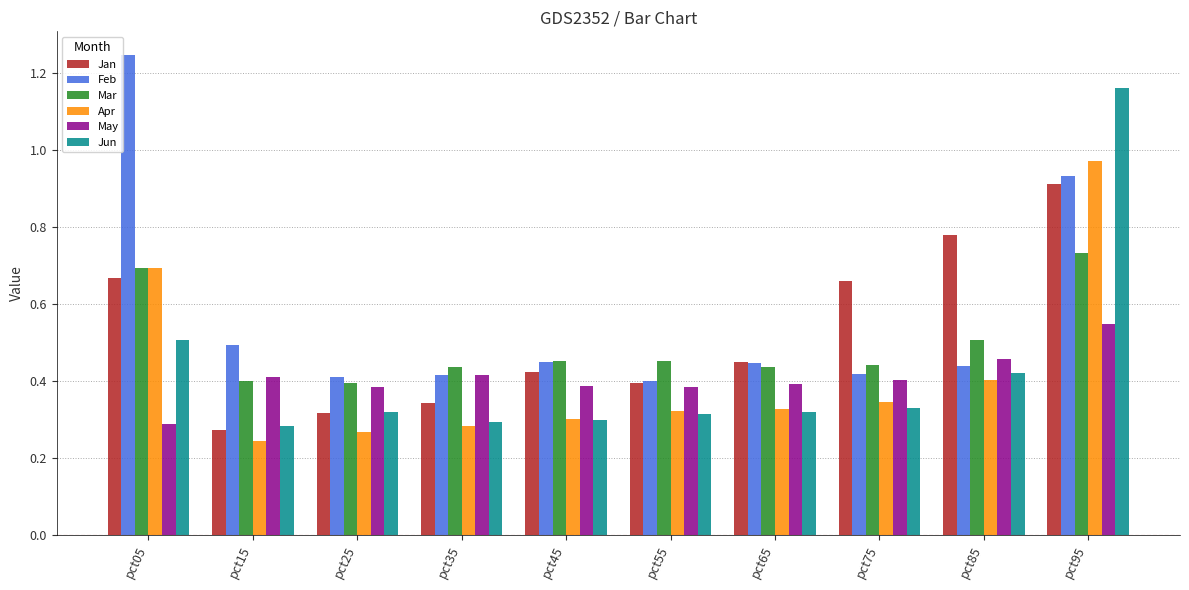

Between pct55 and pct95, which series saw the biggest shift?

Jun